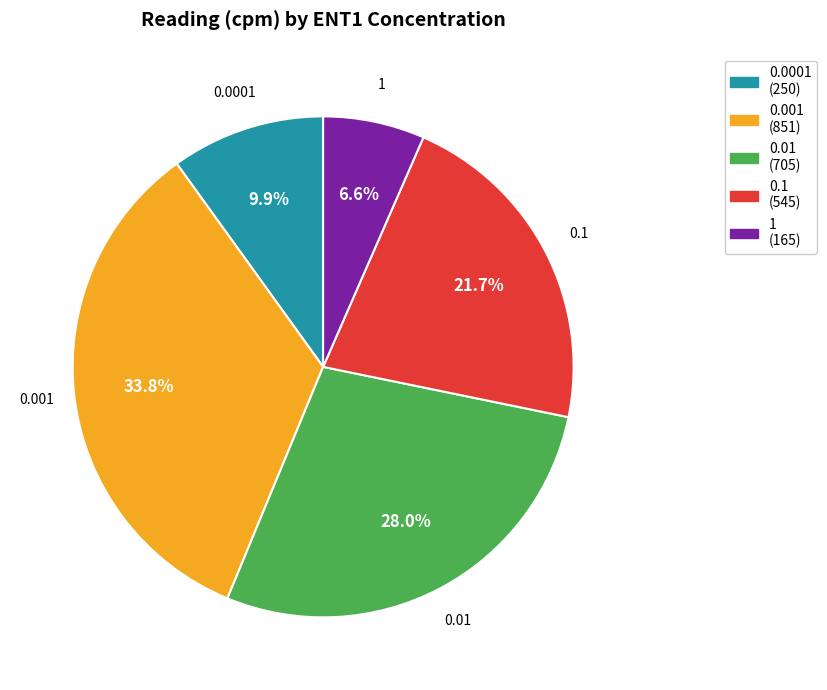

Which category has the biggest portion of the pie?

0.001